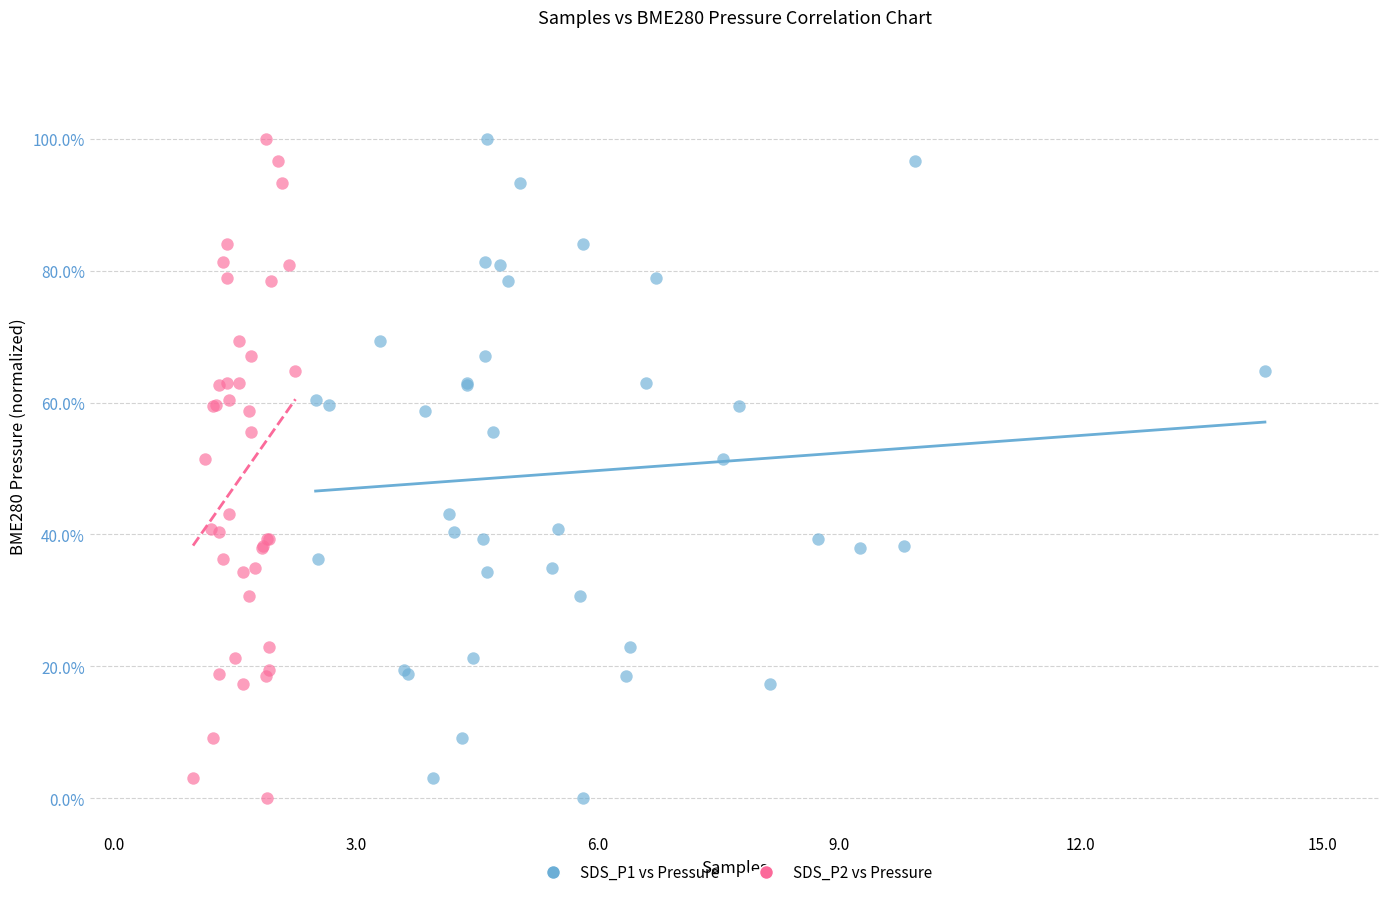

What are all the series names shown in the legend?

SDS_P1 vs Pressure, SDS_P2 vs Pressure